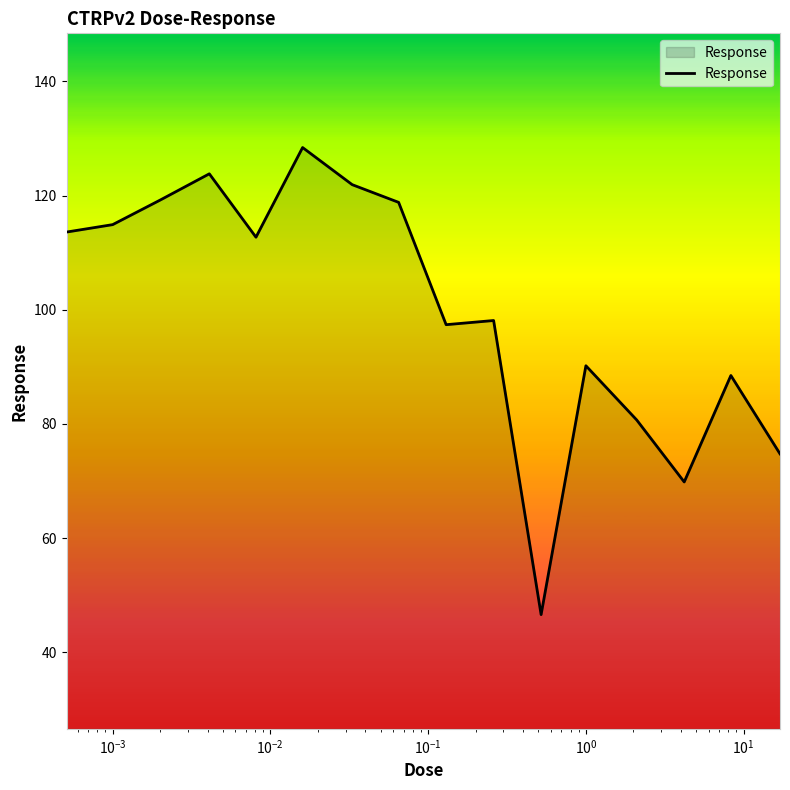

What is the difference between the maximum and minimum values?

81.8